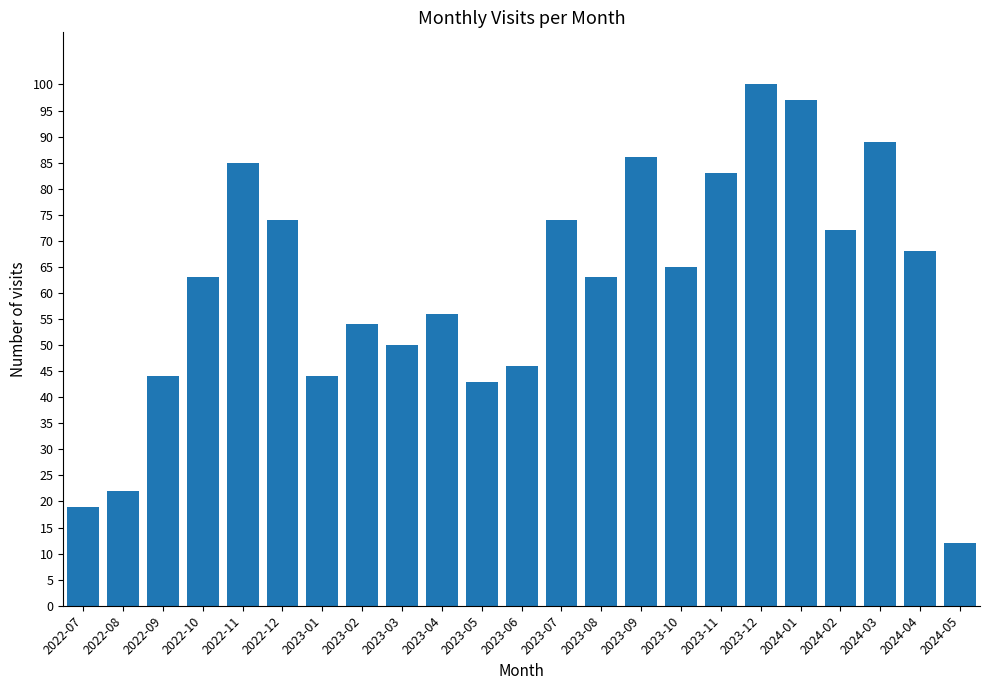

What is the label of the 1st bar from the right?

2024-05